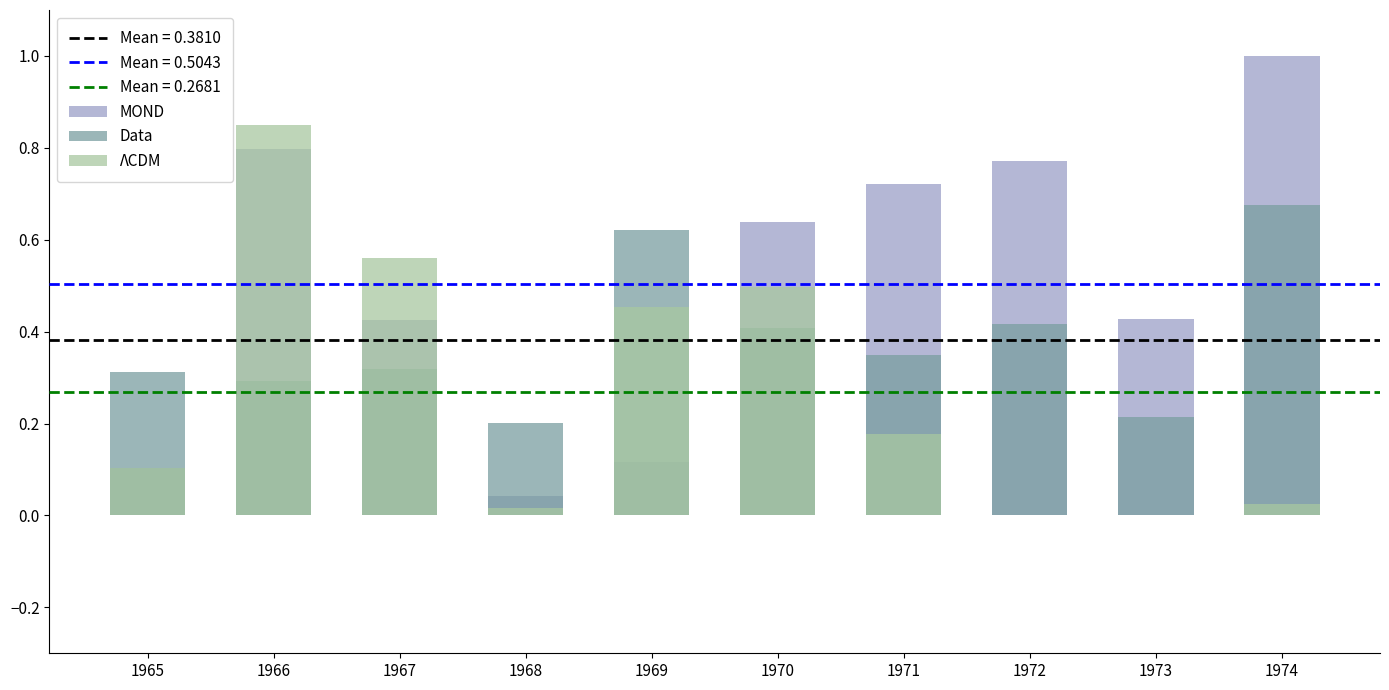

Which series has the largest total across all categories?

MOND